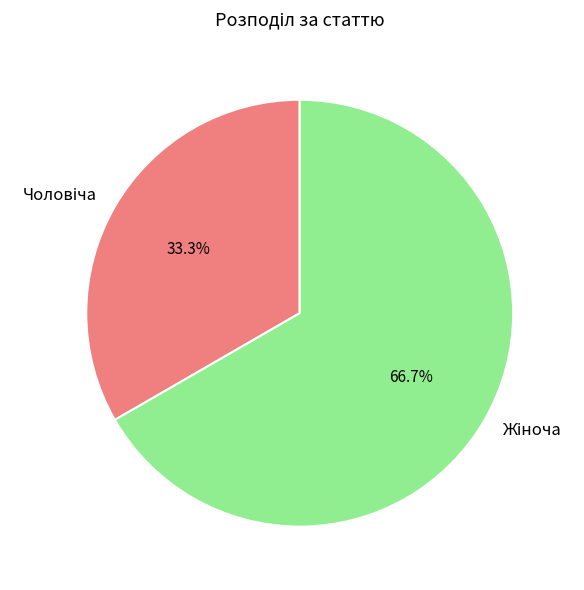

Is there any slice that represents more than half of the pie?

Yes